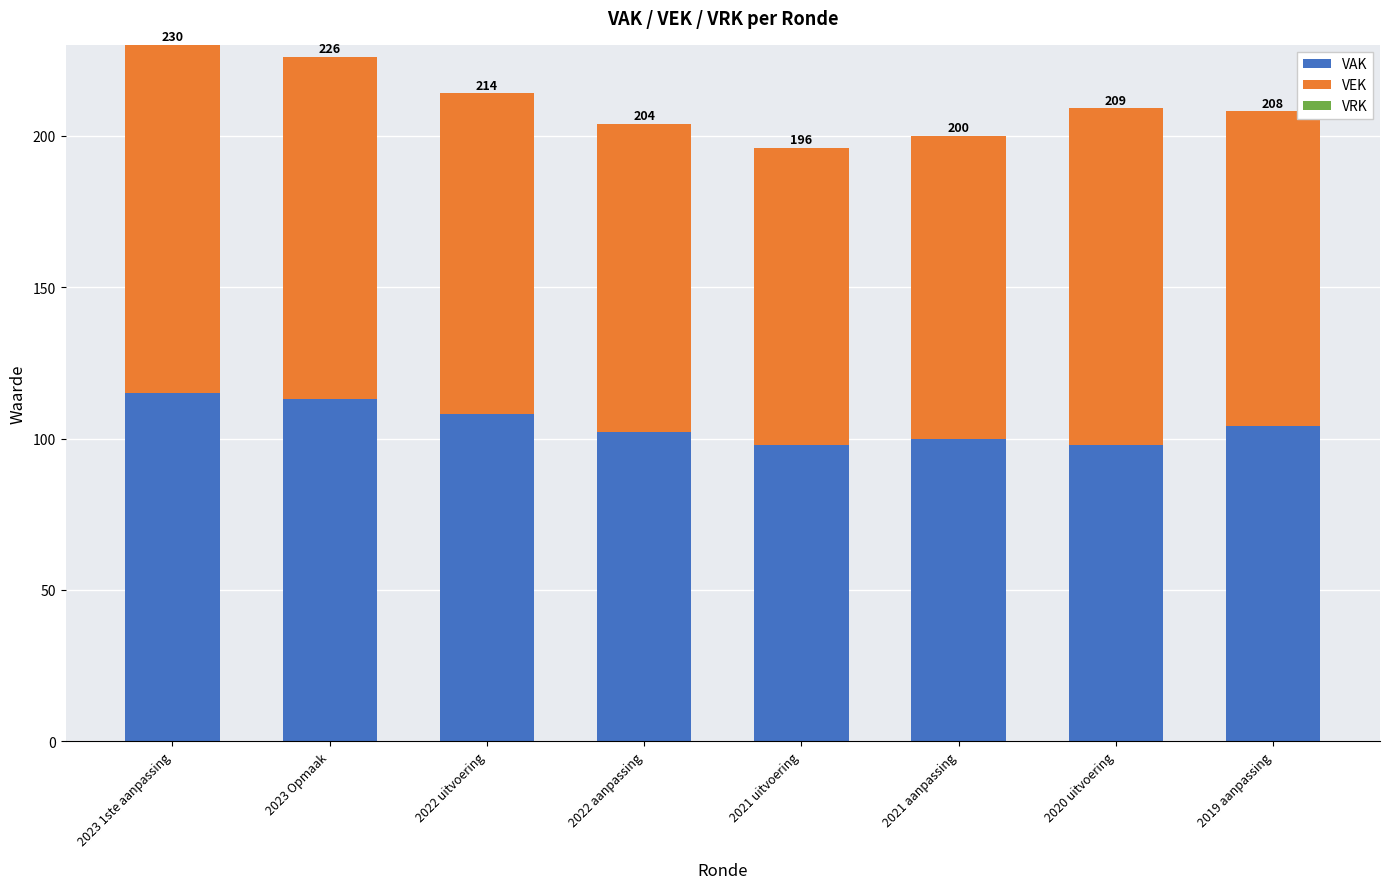

Does the chart contain stacked bars?

Yes